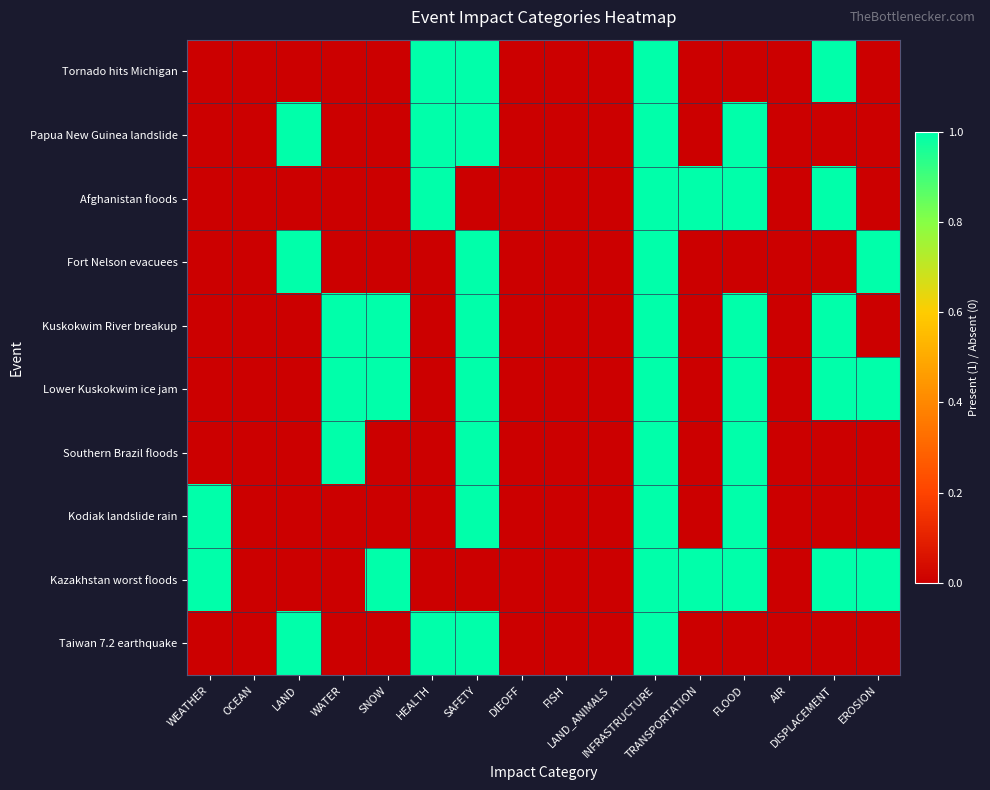

Reading left to right, extract all data points from this chart.

Tornado hits Michigan: WEATHER=0	OCEAN=0	LAND=0	WATER=0	SNOW=0	HEALTH=1	SAFETY=1	DIEOFF=0	FISH=0	LAND_ANIMALS=0	INFRASTRUCTURE=1	TRANSPORTATION=0	FLOOD=0	AIR=0	DISPLACEMENT=1	EROSION=0
Papua New Guinea landslide: WEATHER=0	OCEAN=0	LAND=1	WATER=0	SNOW=0	HEALTH=1	SAFETY=1	DIEOFF=0	FISH=0	LAND_ANIMALS=0	INFRASTRUCTURE=1	TRANSPORTATION=0	FLOOD=1	AIR=0	DISPLACEMENT=0	EROSION=0
Afghanistan floods: WEATHER=0	OCEAN=0	LAND=0	WATER=0	SNOW=0	HEALTH=1	SAFETY=0	DIEOFF=0	FISH=0	LAND_ANIMALS=0	INFRASTRUCTURE=1	TRANSPORTATION=1	FLOOD=1	AIR=0	DISPLACEMENT=1	EROSION=0
Fort Nelson evacuees: WEATHER=0	OCEAN=0	LAND=1	WATER=0	SNOW=0	HEALTH=0	SAFETY=1	DIEOFF=0	FISH=0	LAND_ANIMALS=0	INFRASTRUCTURE=1	TRANSPORTATION=0	FLOOD=0	AIR=0	DISPLACEMENT=0	EROSION=1
Kuskokwim River breakup: WEATHER=0	OCEAN=0	LAND=0	WATER=1	SNOW=1	HEALTH=0	SAFETY=1	DIEOFF=0	FISH=0	LAND_ANIMALS=0	INFRASTRUCTURE=1	TRANSPORTATION=0	FLOOD=1	AIR=0	DISPLACEMENT=1	EROSION=0
Lower Kuskokwim ice jam: WEATHER=0	OCEAN=0	LAND=0	WATER=1	SNOW=1	HEALTH=0	SAFETY=1	DIEOFF=0	FISH=0	LAND_ANIMALS=0	INFRASTRUCTURE=1	TRANSPORTATION=0	FLOOD=1	AIR=0	DISPLACEMENT=1	EROSION=1
Southern Brazil floods: WEATHER=0	OCEAN=0	LAND=0	WATER=1	SNOW=0	HEALTH=0	SAFETY=1	DIEOFF=0	FISH=0	LAND_ANIMALS=0	INFRASTRUCTURE=1	TRANSPORTATION=0	FLOOD=1	AIR=0	DISPLACEMENT=0	EROSION=0
Kodiak landslide rain: WEATHER=1	OCEAN=0	LAND=0	WATER=0	SNOW=0	HEALTH=0	SAFETY=1	DIEOFF=0	FISH=0	LAND_ANIMALS=0	INFRASTRUCTURE=1	TRANSPORTATION=0	FLOOD=1	AIR=0	DISPLACEMENT=0	EROSION=0
Kazakhstan worst floods: WEATHER=1	OCEAN=0	LAND=0	WATER=0	SNOW=1	HEALTH=0	SAFETY=0	DIEOFF=0	FISH=0	LAND_ANIMALS=0	INFRASTRUCTURE=1	TRANSPORTATION=1	FLOOD=1	AIR=0	DISPLACEMENT=1	EROSION=1
Taiwan 7.2 earthquake: WEATHER=0	OCEAN=0	LAND=1	WATER=0	SNOW=0	HEALTH=1	SAFETY=1	DIEOFF=0	FISH=0	LAND_ANIMALS=0	INFRASTRUCTURE=1	TRANSPORTATION=0	FLOOD=0	AIR=0	DISPLACEMENT=0	EROSION=0